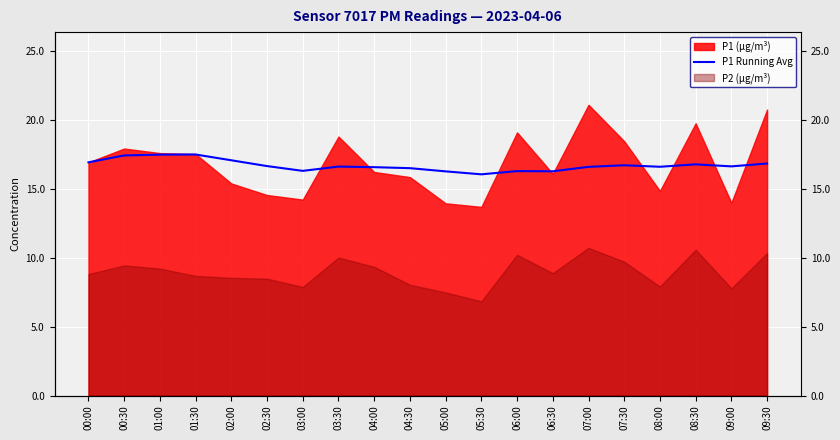

True or false: the data shows 16.6 at 08:00.

True